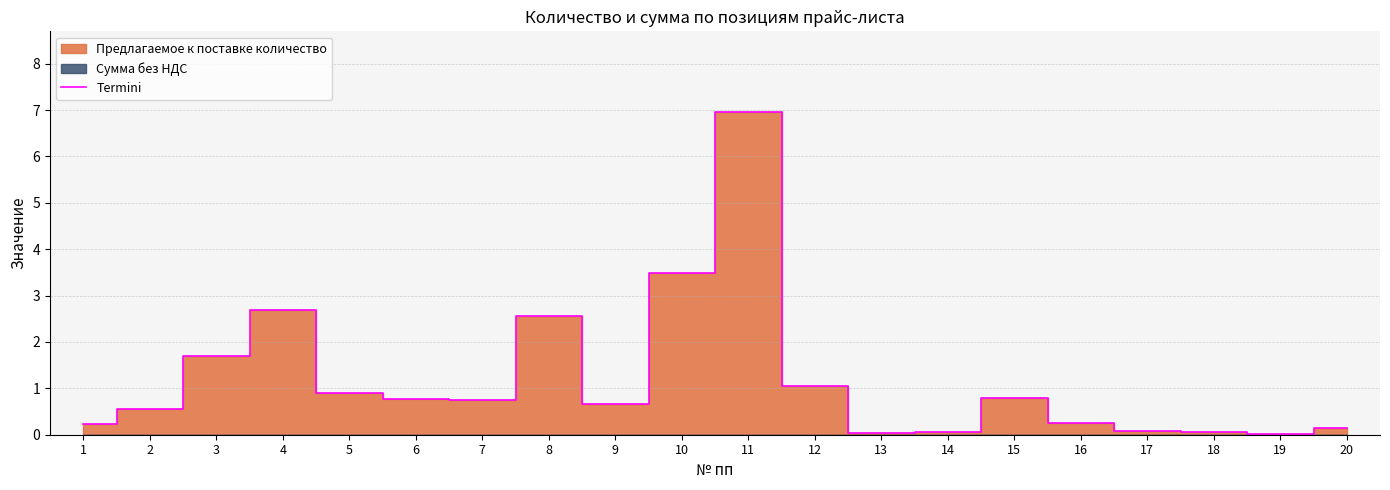

What is the difference between the maximum and minimum values?

6.9